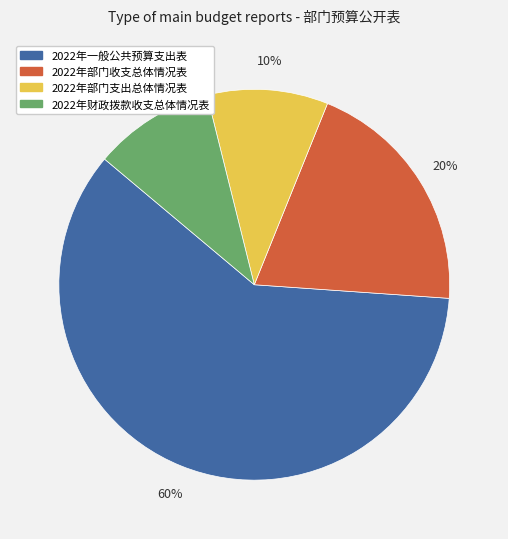

Which slice represents more than half of the pie?

2022年一般公共预算支出表